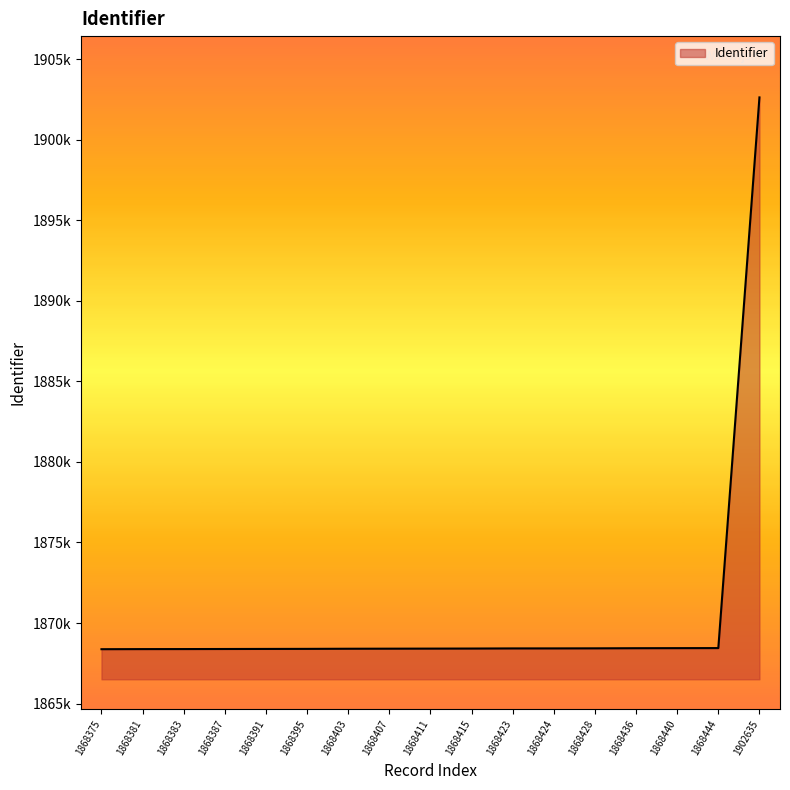

Is this an area chart (filled region under the line)?

Yes